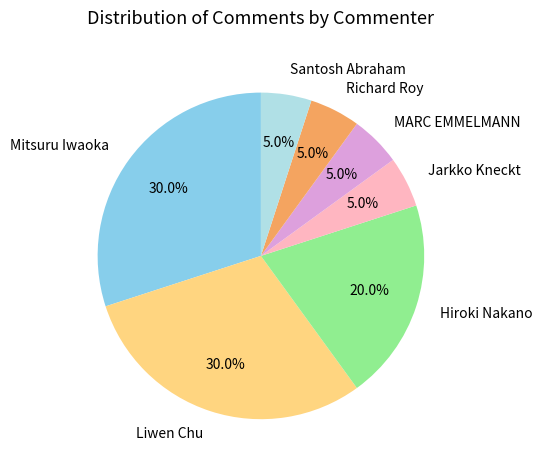

Is Liwen Chu the majority of the pie?

No